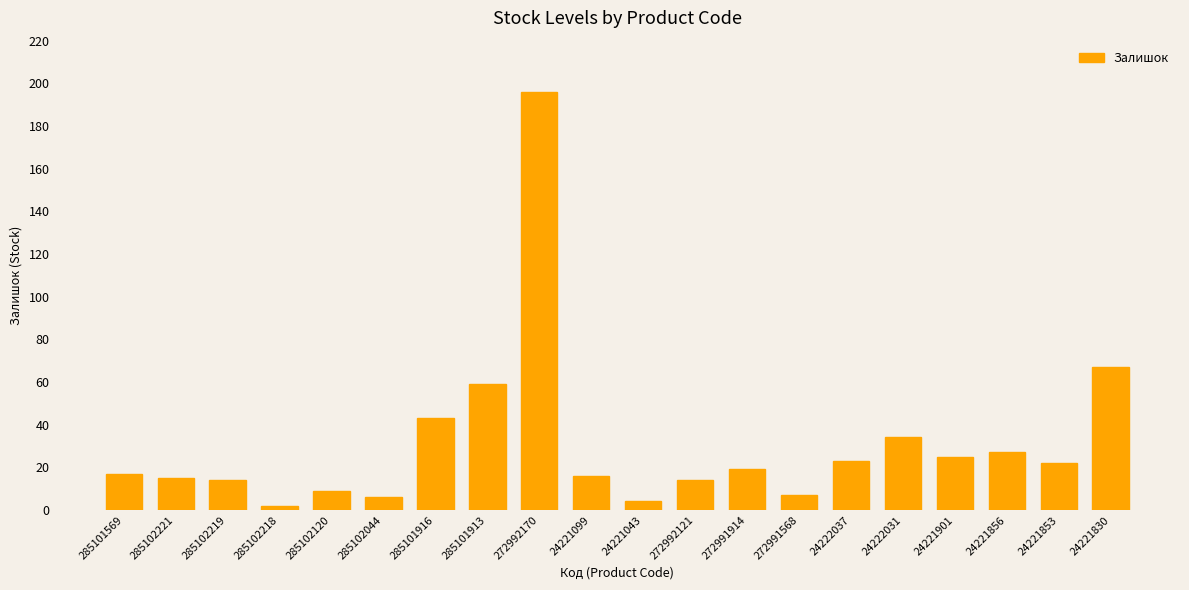

Are the bars horizontal?

No